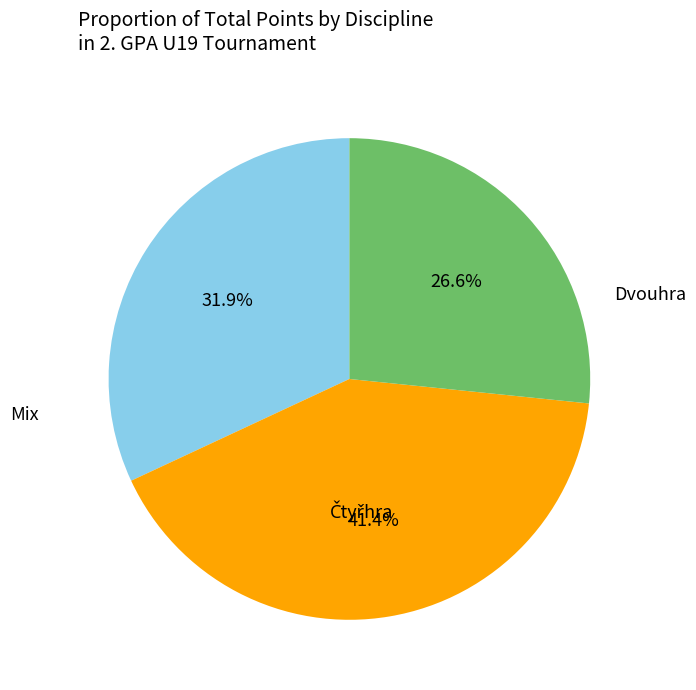

Does any single category account for the majority?

No